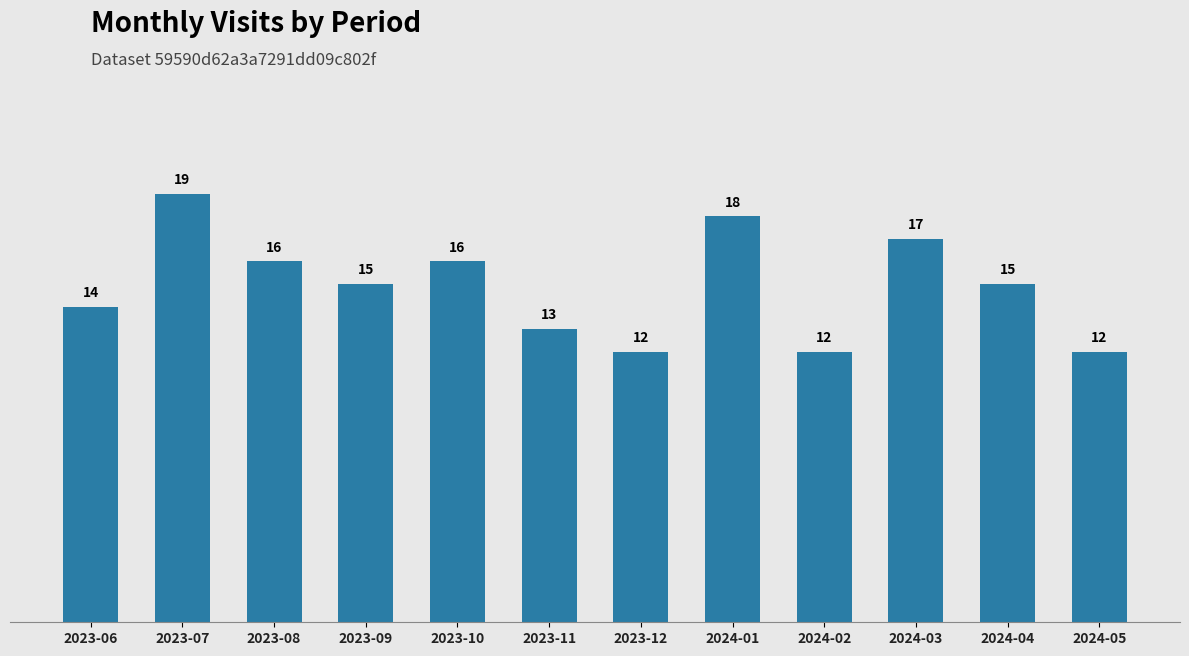

Reading left to right, list all the values displayed in this chart.

2023-06=14	2023-07=19	2023-08=16	2023-09=15	2023-10=16	2023-11=13	2023-12=12	2024-01=18	2024-02=12	2024-03=17	2024-04=15	2024-05=12